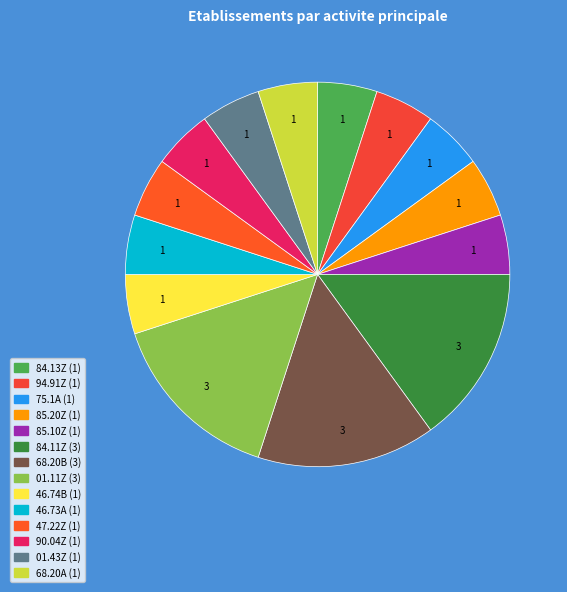

Which category has the smallest portion of the pie?

84.13Z